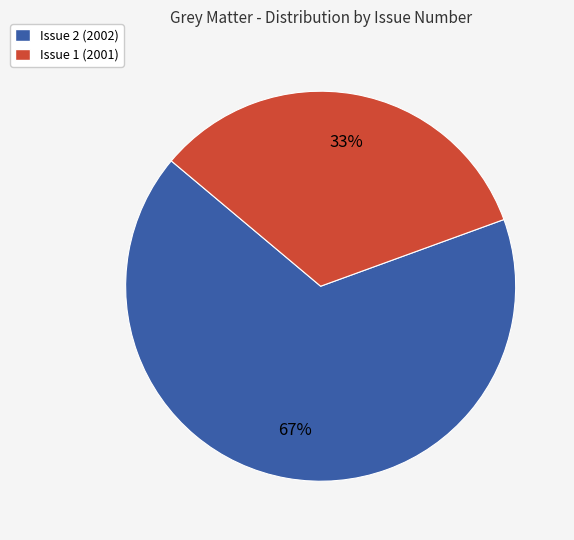

Which category accounts for the majority?

Issue 2 (2002)